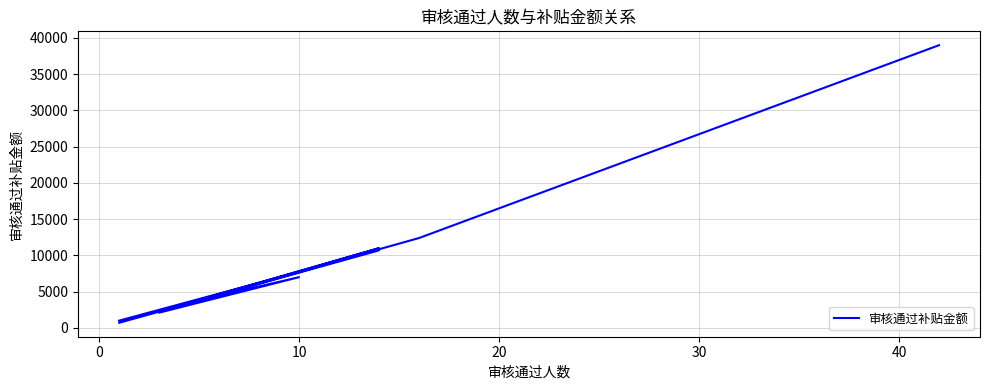

How many lines are shown in the chart?

1